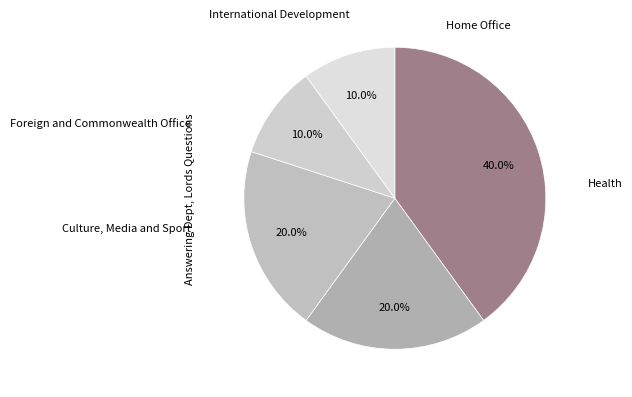

How many segments does this pie chart have?

5